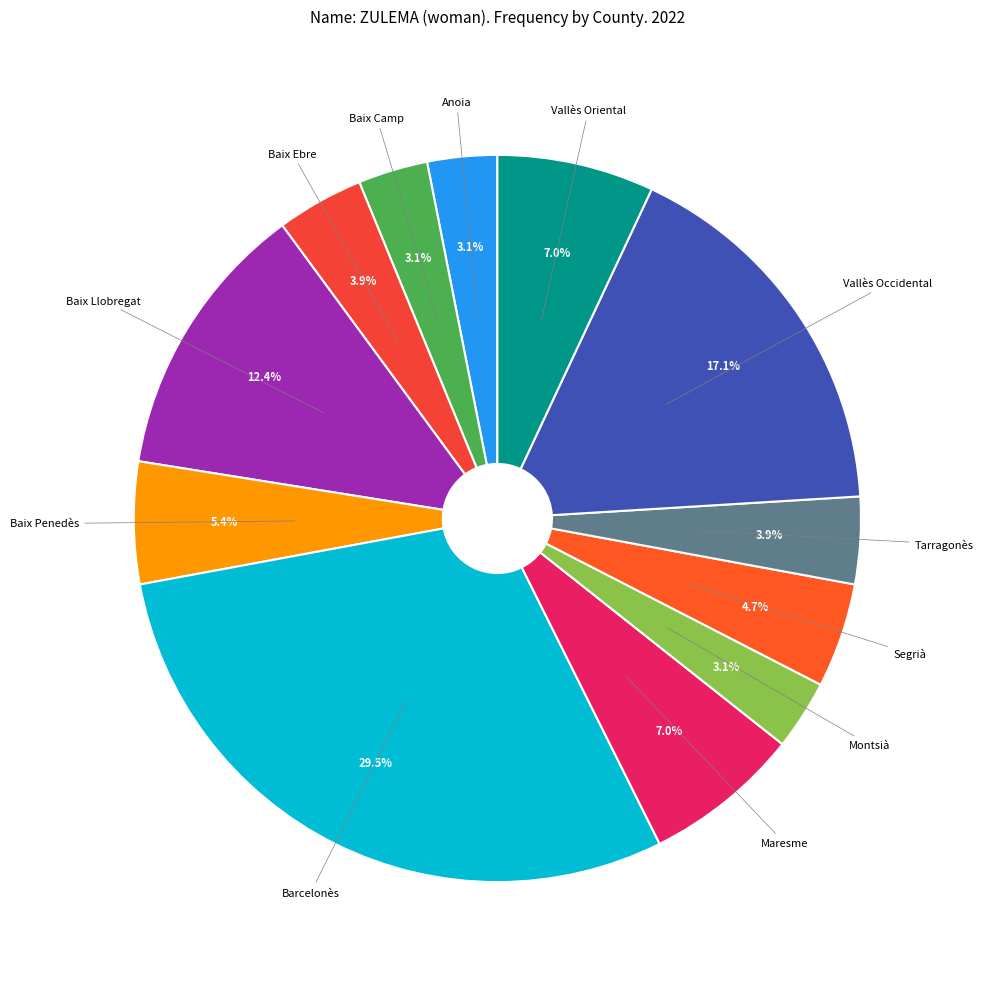

What is the ratio of the value at Vallès Occidental to the value at Maresme?

2.4